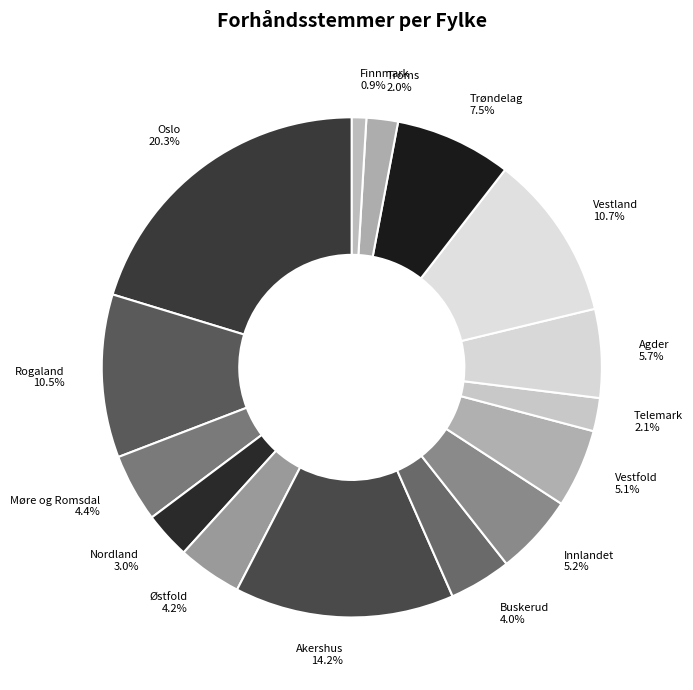

The Telemark slice represents 2% of the pie. True or false?

True